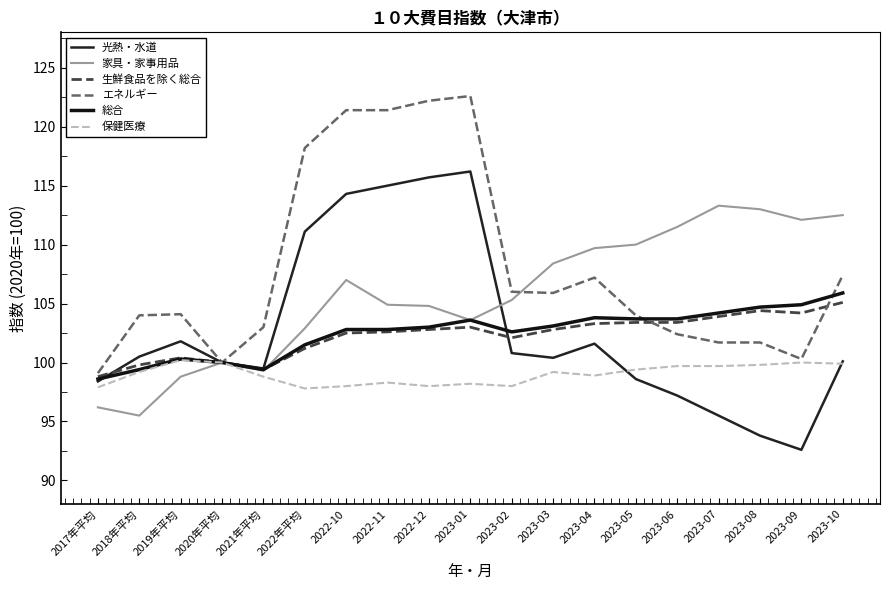

What are all the series names shown in the legend?

光熱・水道, 家具・家事用品, 生鮮食品を除く総合, エネルギー, 総合, 保健医療